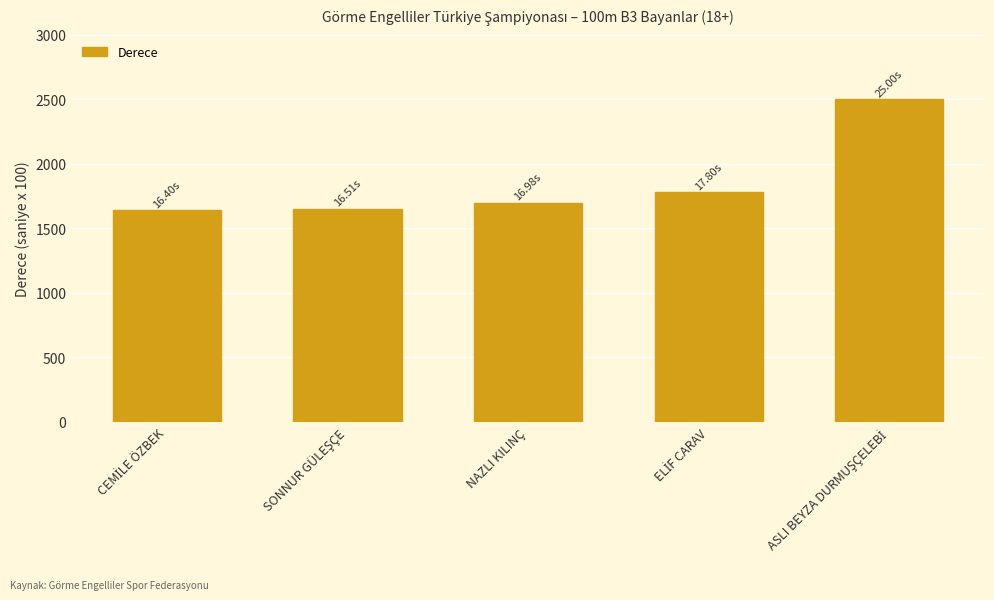

What is the greatest value displayed?

2500